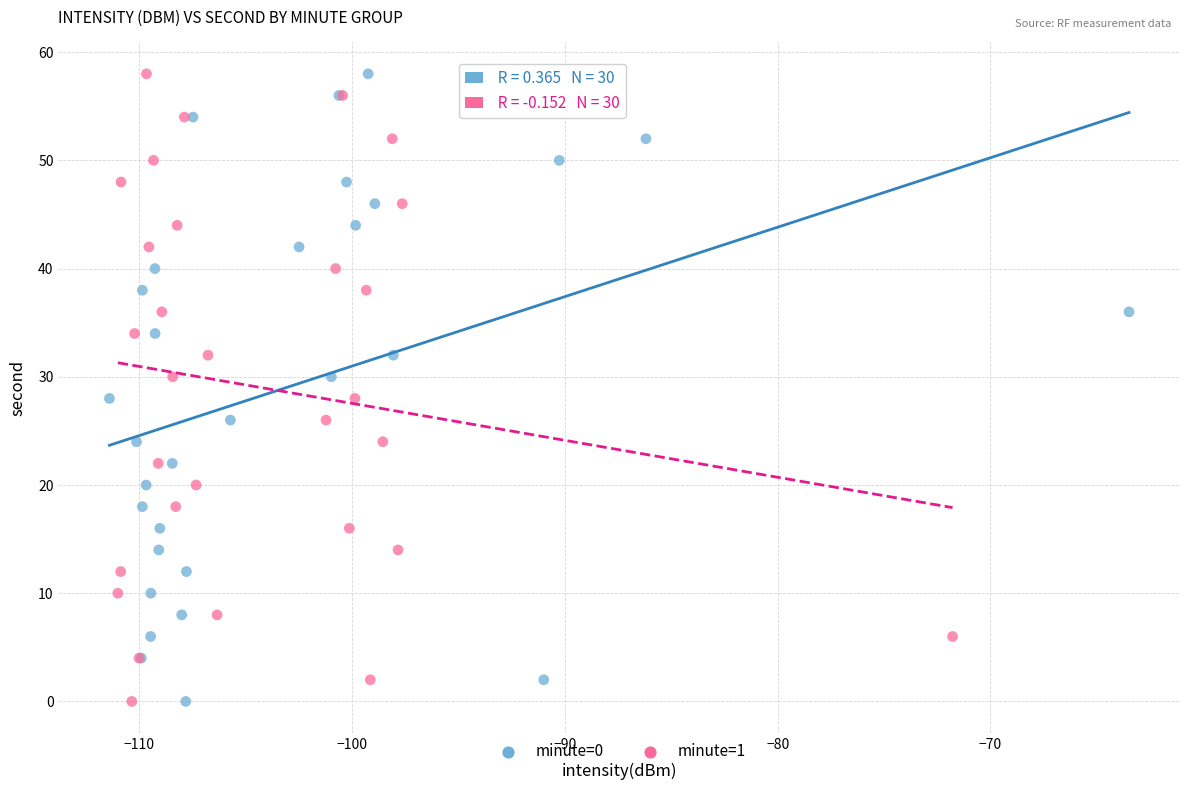

What are all the series names shown in the legend?

minute=0, minute=1